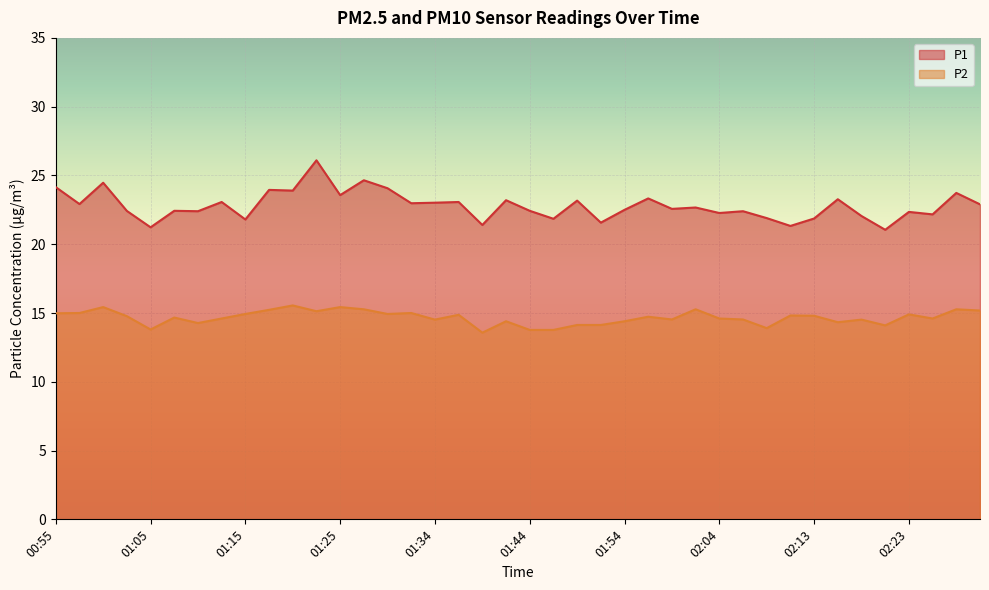

True or false: P2 and P1 intersect in this chart.

False